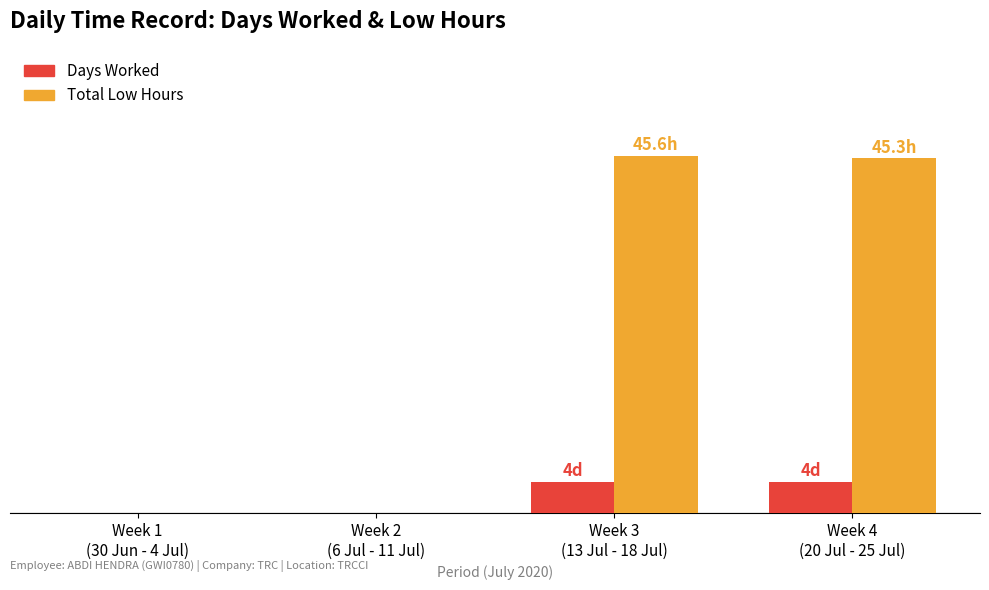

What is the sum of all Total Low Hours values?

90.8